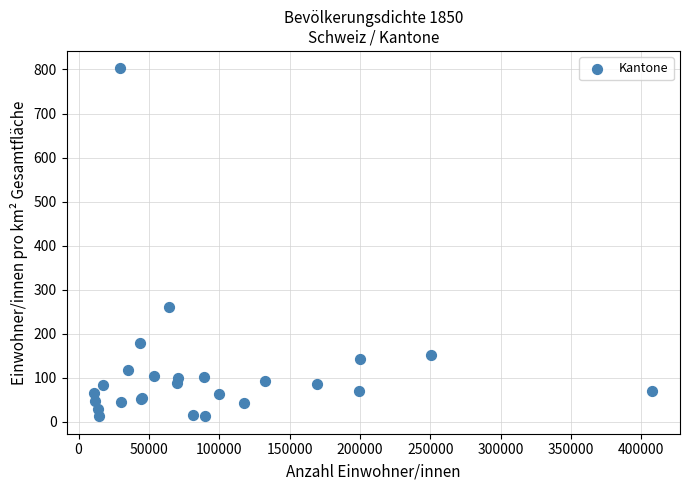

What Y value in the scatter plot is closest to 407?

261.1